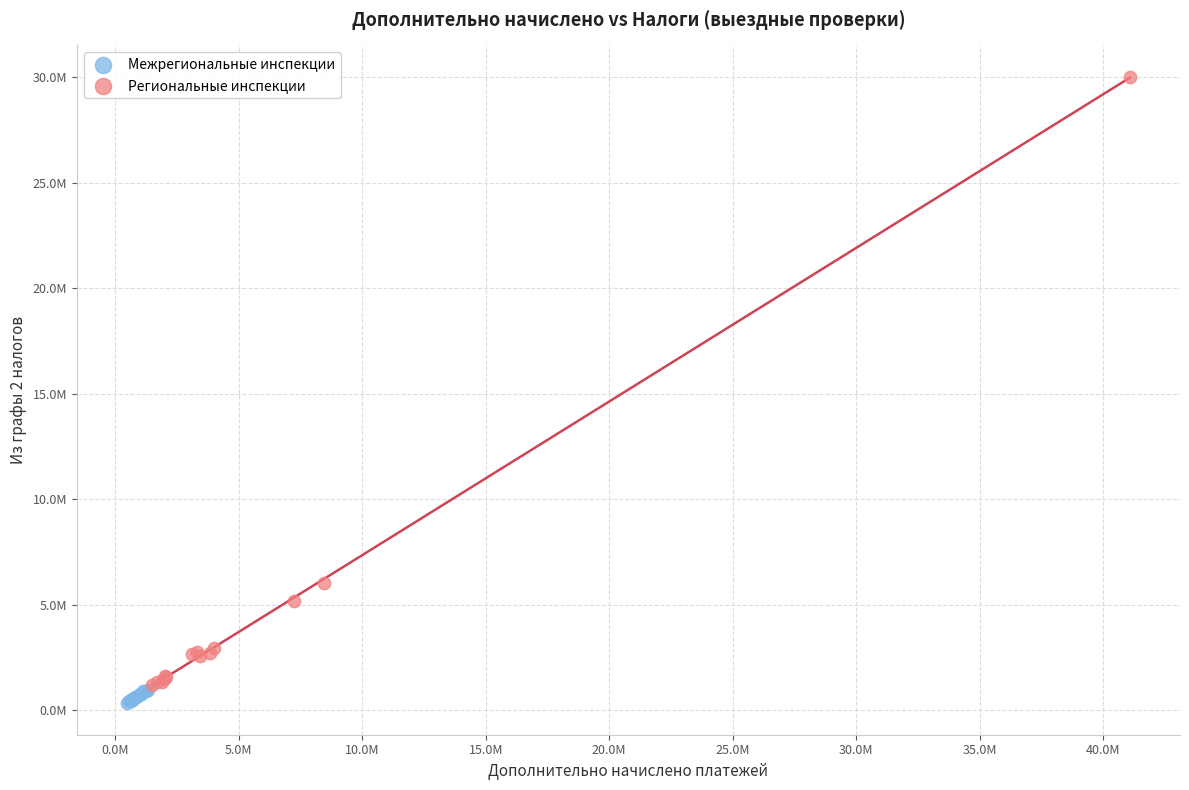

What are all the series names shown in the legend?

Межрегиональные инспекции, Региональные инспекции